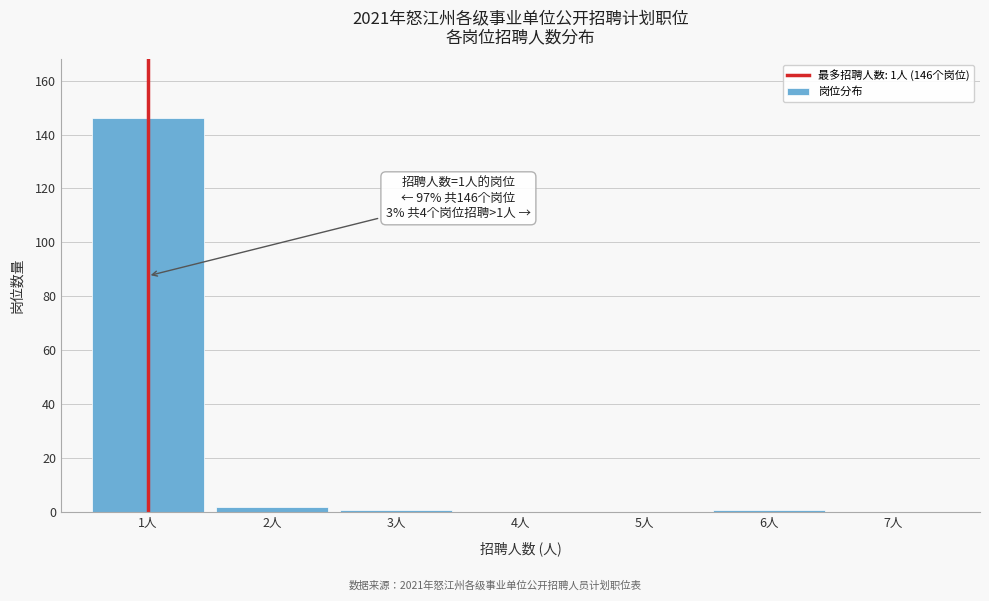

Reading left to right, transcribe all the data shown in this chart.

1人=146	2人=2	3人=1	4人=0	5人=0	6人=1	7人=0